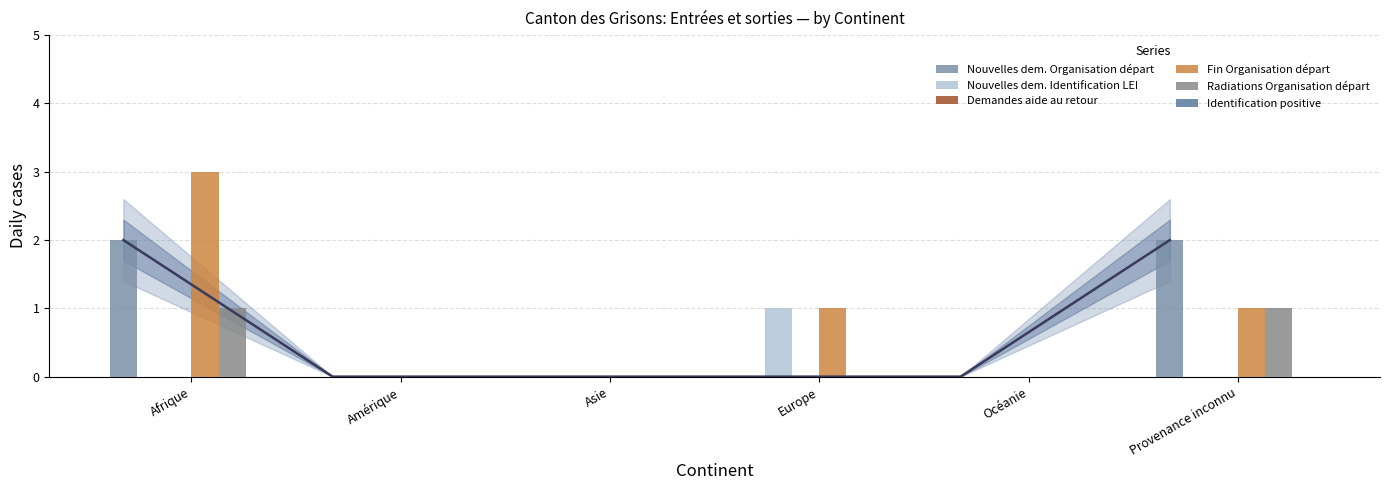

Read the Radiations Organisation départ value at Provenance inconnu.

1